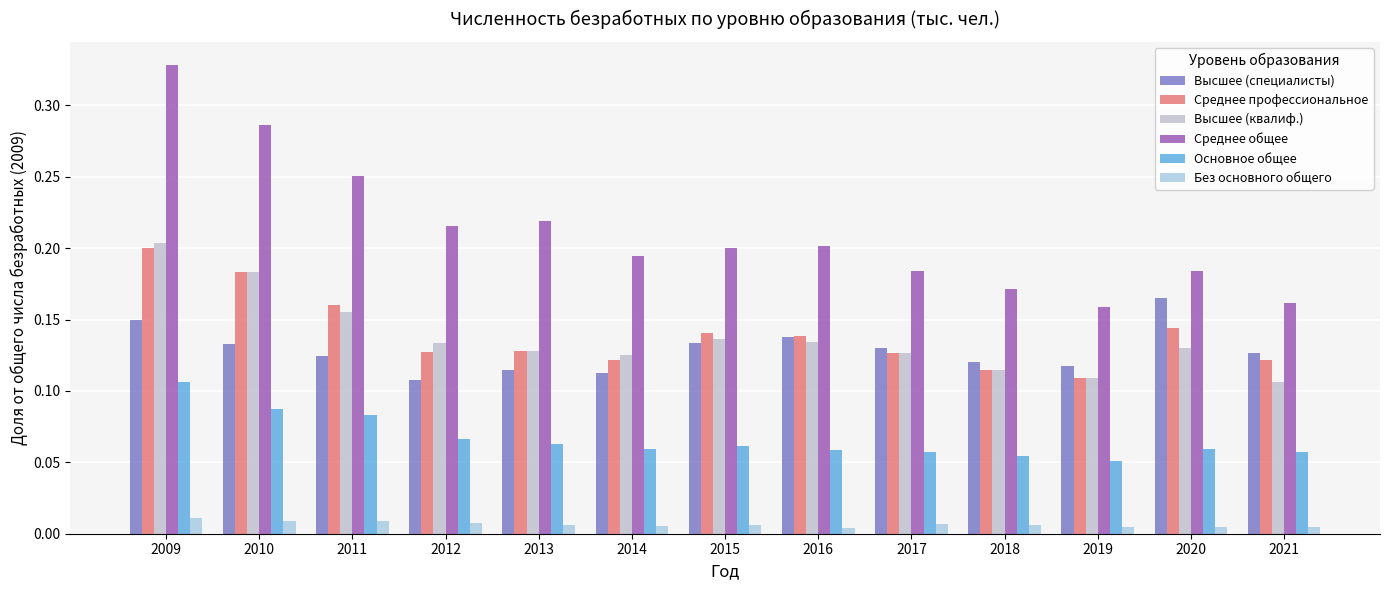

The Высшее (квалиф.) series shows 0.1 at 2012. True or false?

False